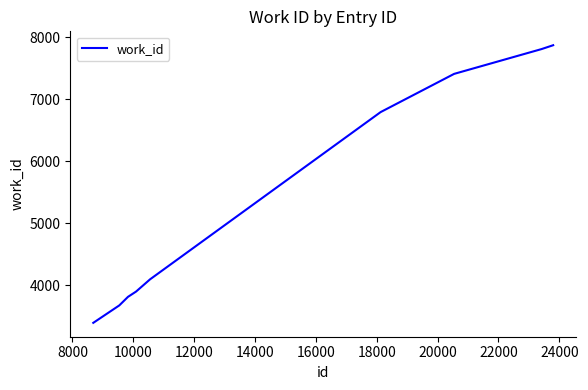

What is the difference between the maximum and minimum values?

4475